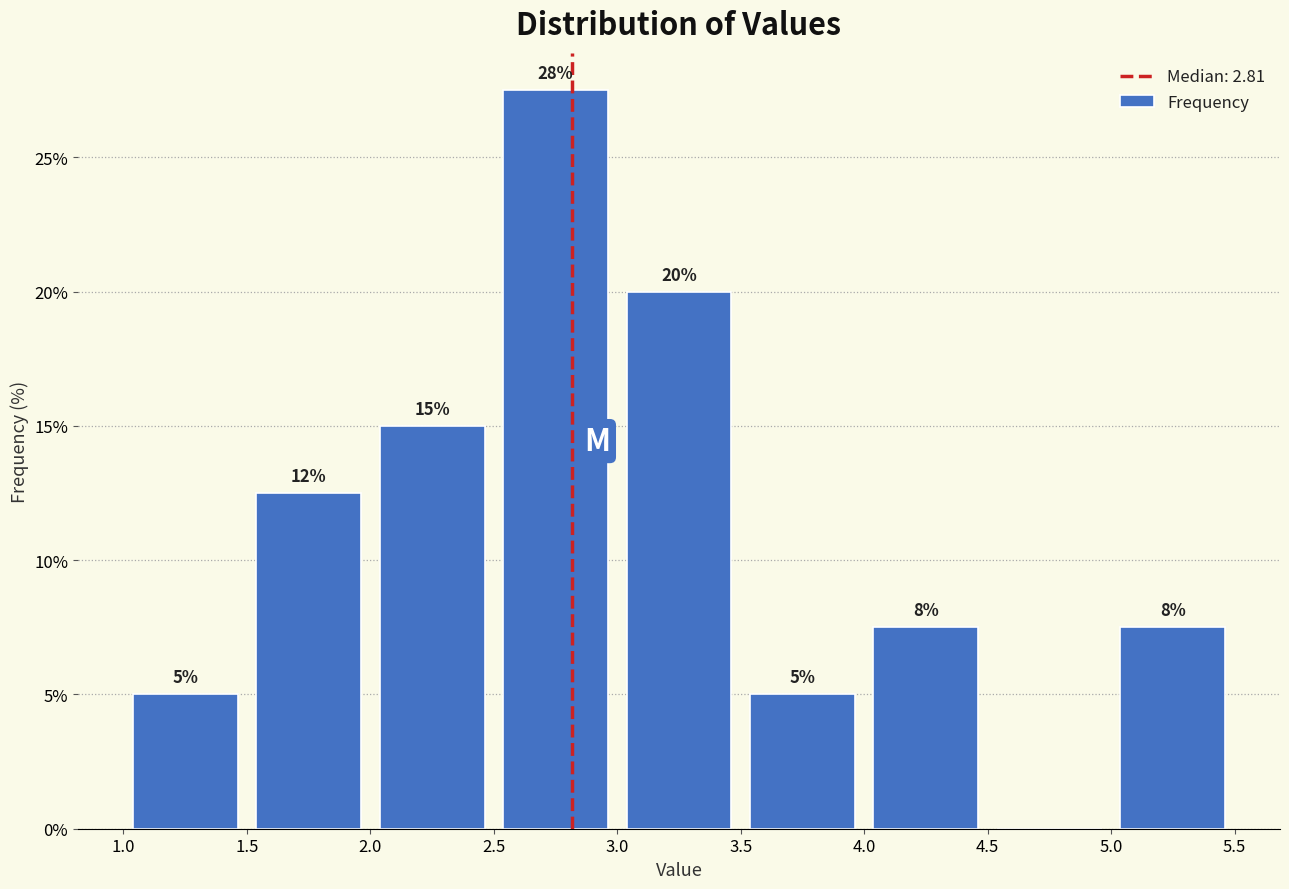

Which range on the x-axis has the tallest bar?

2.5 to 3.0